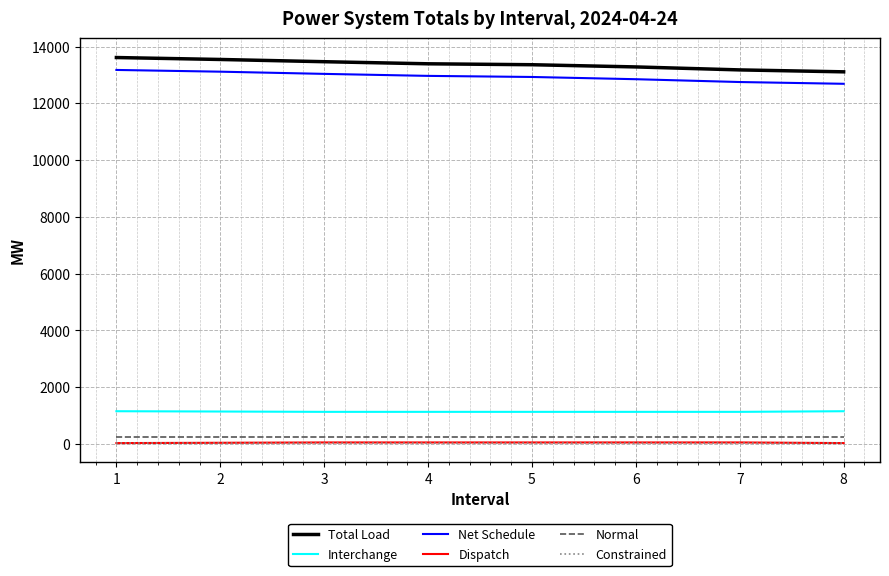

What is the minimum value for Dispatch?

29.7